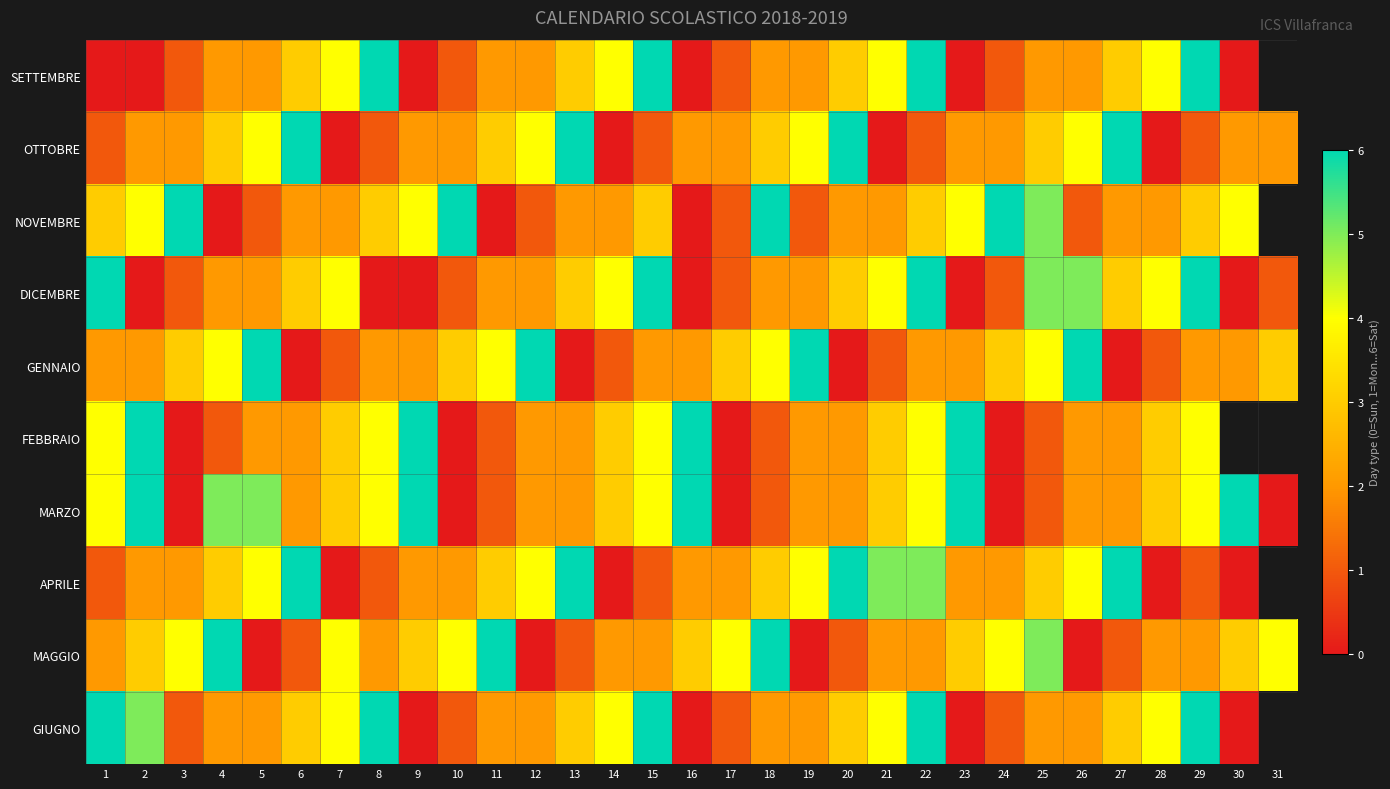

Between 6 and 4, which is larger?

6